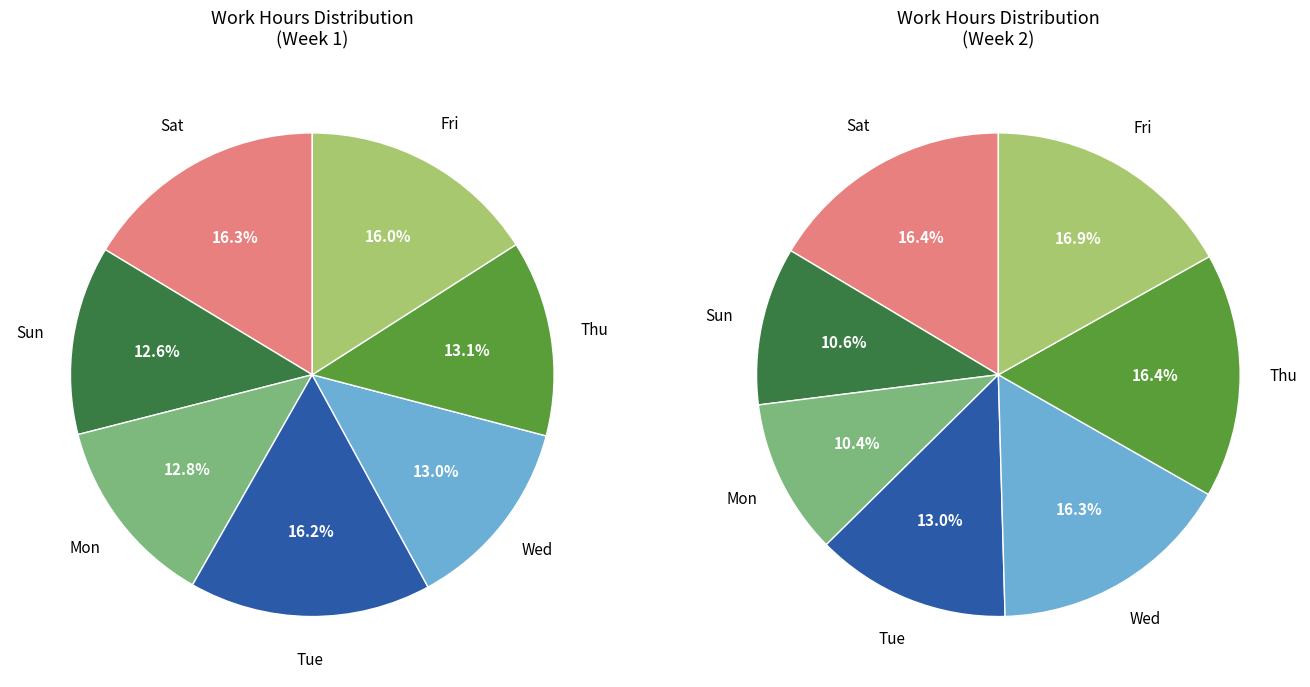

Which has a higher value, Fri or Thu?

Fri